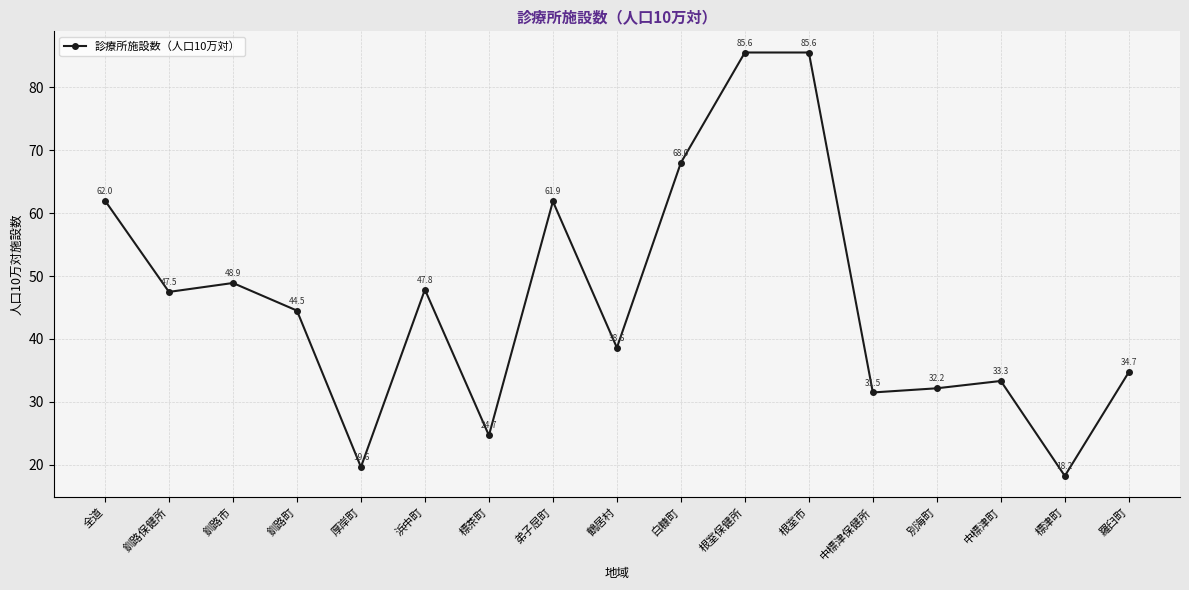

Where does the data first go above 44?

全道